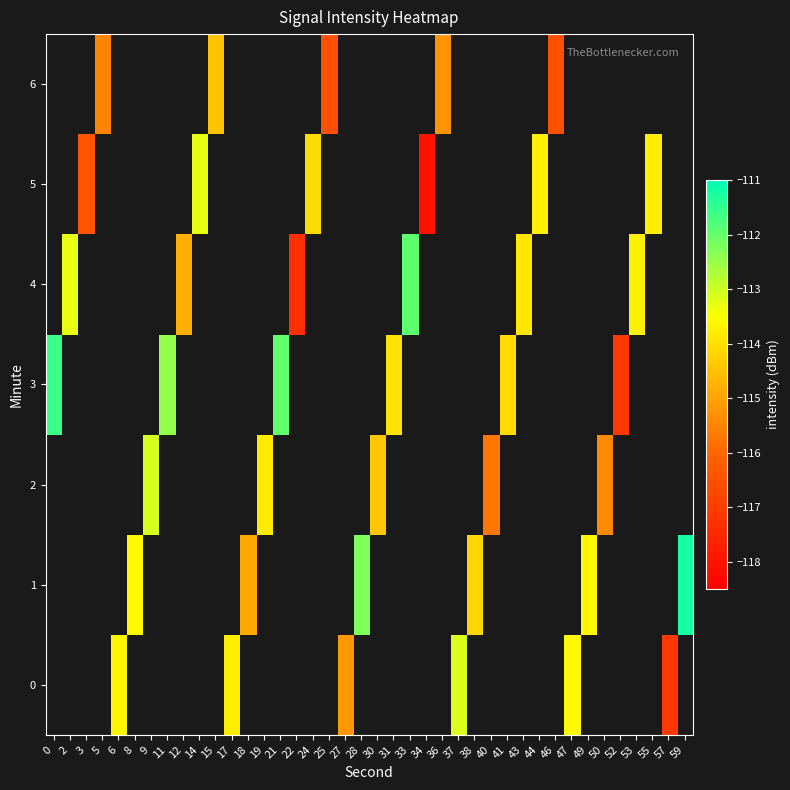

Which series changed the most between 40 and 50?

row_2